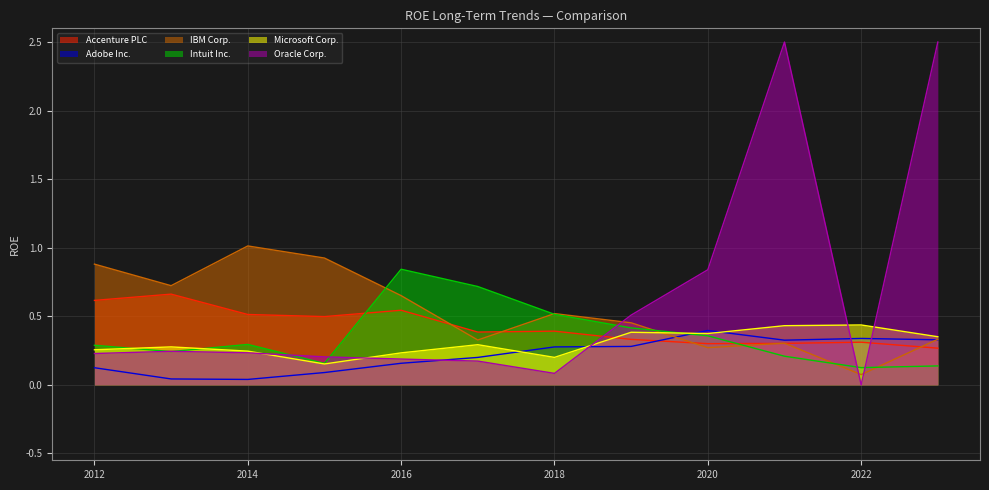

List the series in order of their peak value, highest first.

Oracle Corp., IBM Corp., Intuit Inc., Accenture PLC, Microsoft Corp., Adobe Inc.